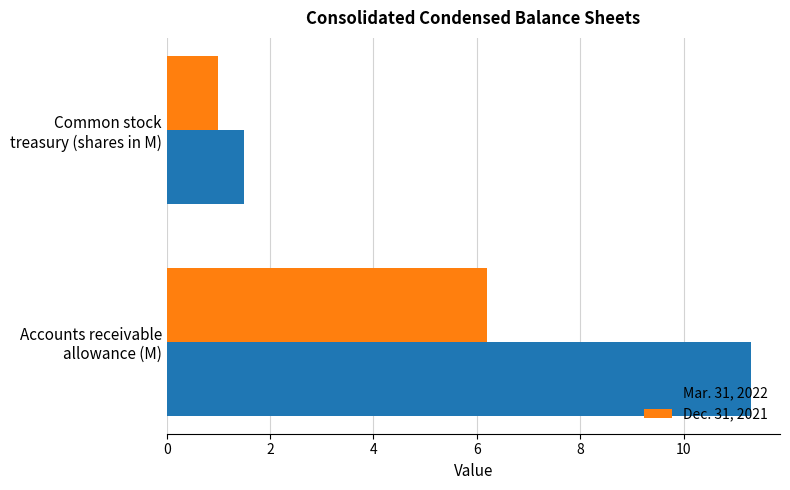

At which label is Dec. 31, 2021 closest to 3?

Common stock
treasury (shares in M)